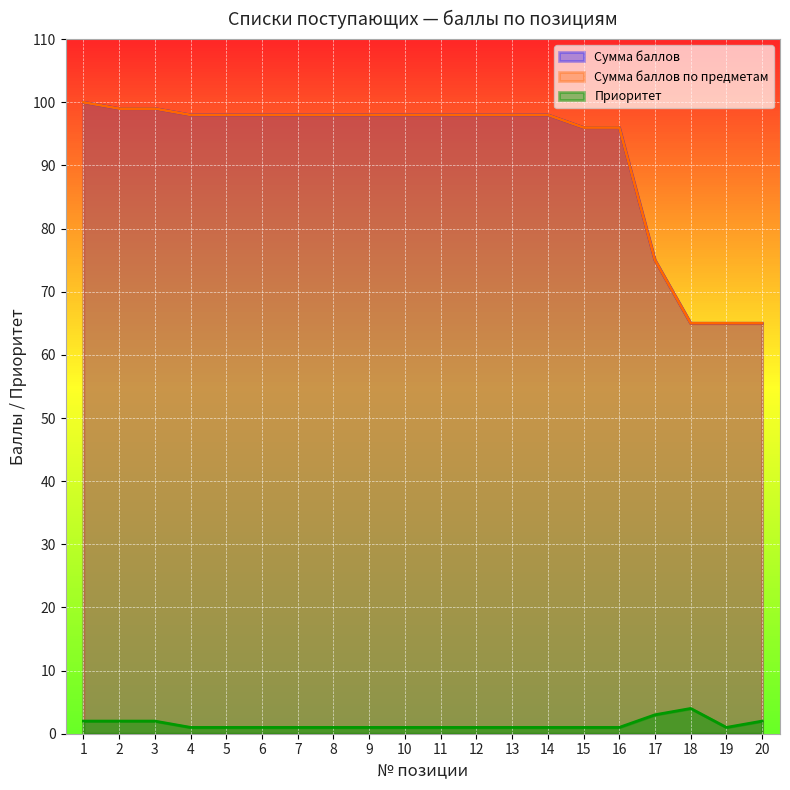

At how many categories does at least one series exceed 51?

20